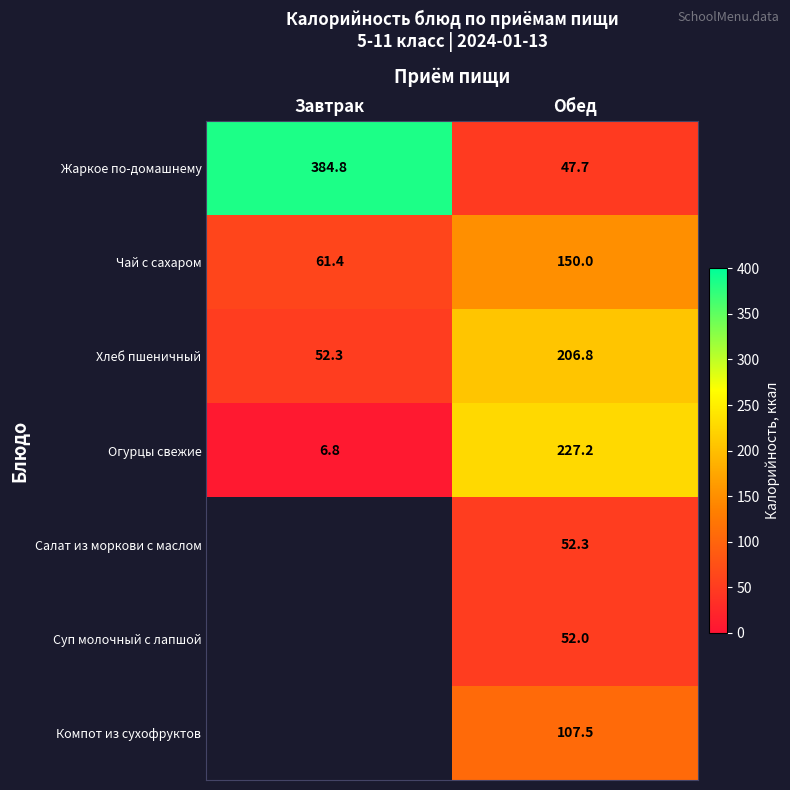

What is the sum of all Жаркое по-домашнему values?

432.5